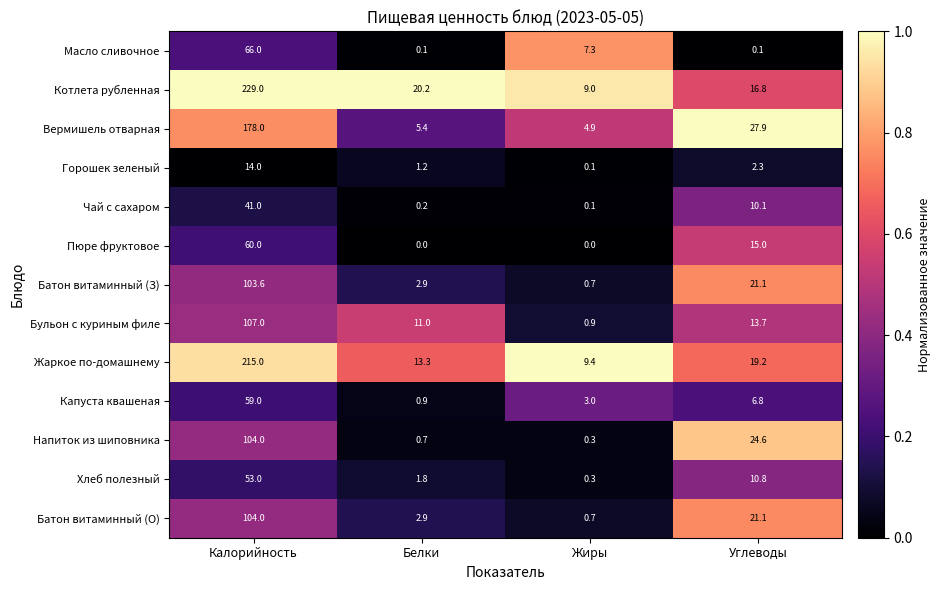

How many categories are shown in the chart?

4